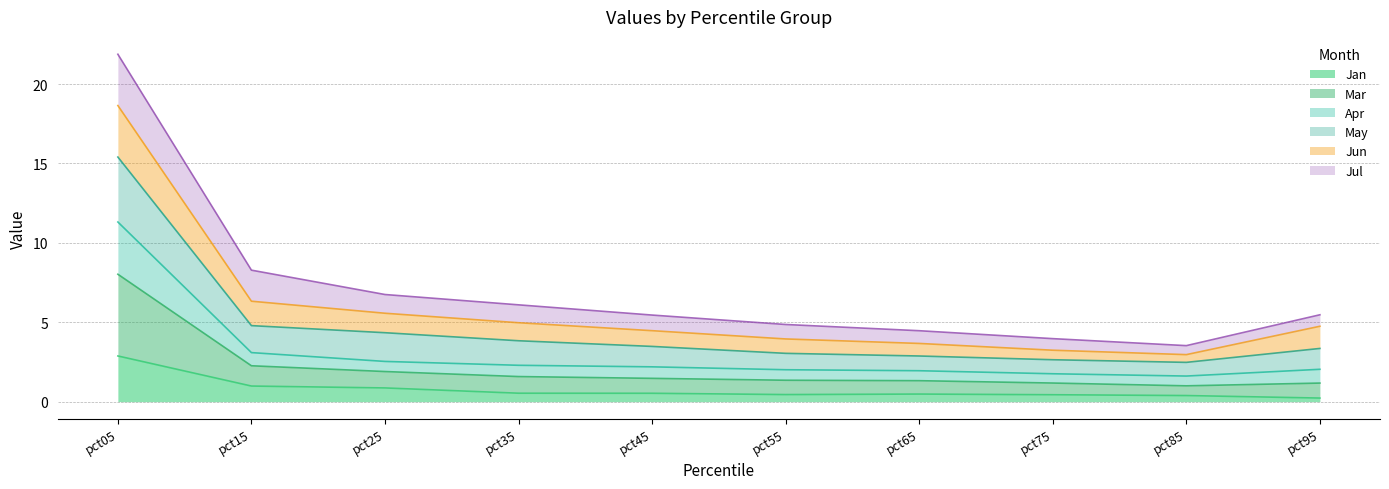

What are all the series names shown in the legend?

Jan, Mar, Apr, May, Jun, Jul